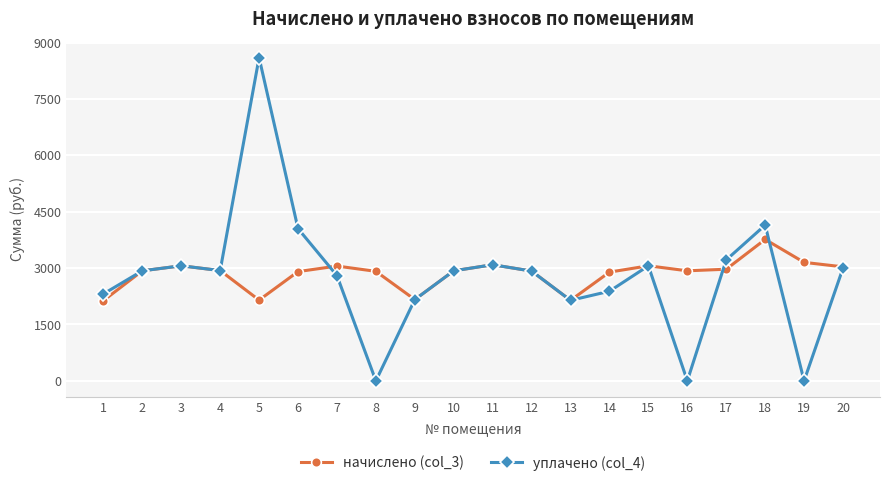

What value does the уплачено (col_4) series have at 15?

3059.9